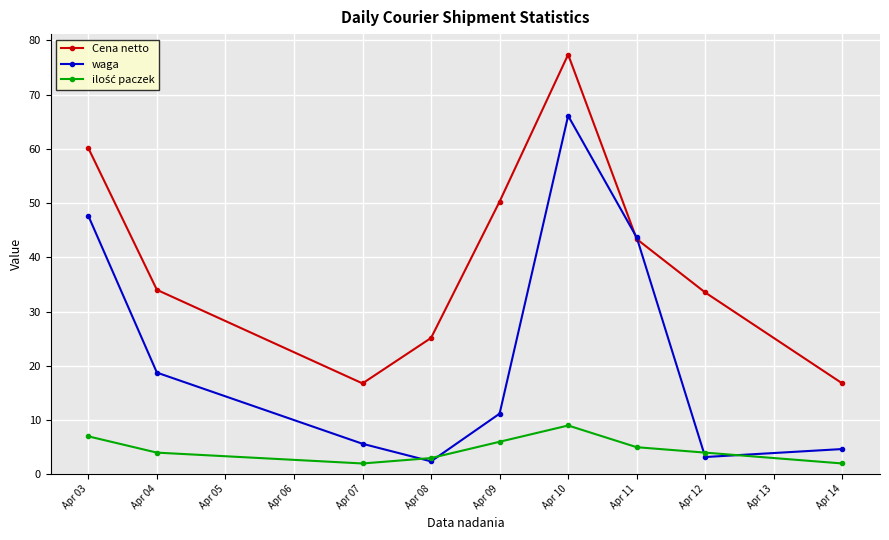

The value of waga at Apr 08 is 2.4. True or false?

True